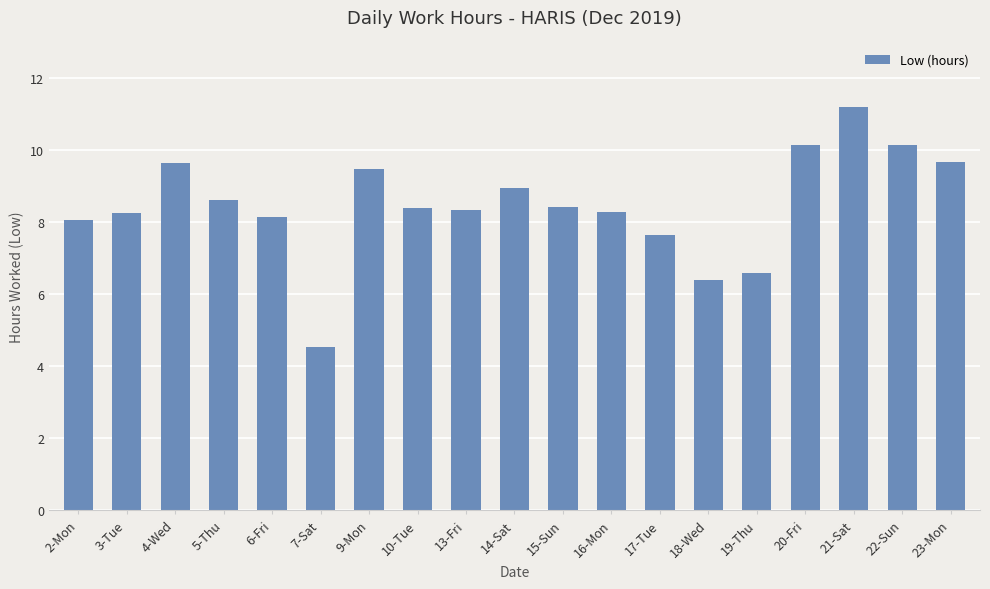

What is the ratio of the value at 17-Tue to the value at 15-Sun?

0.9